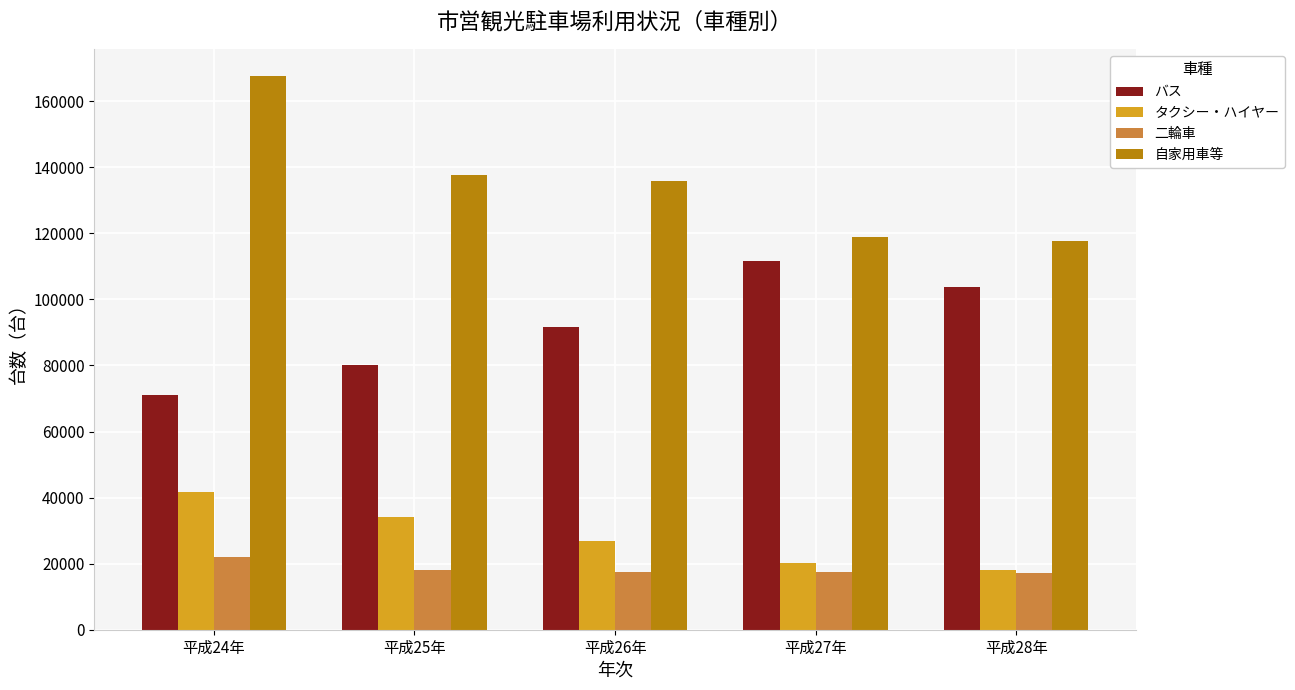

Is the value of 二輪車 at 平成26年 greater than the value of バス at 平成28年?

No